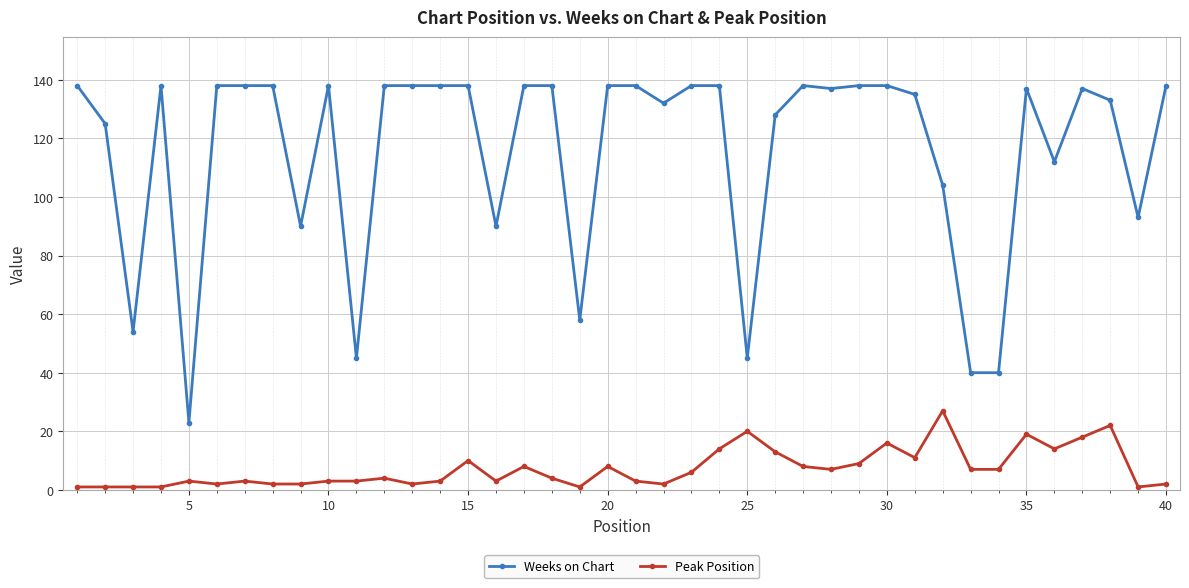

What is the maximum value shown in the chart?

138